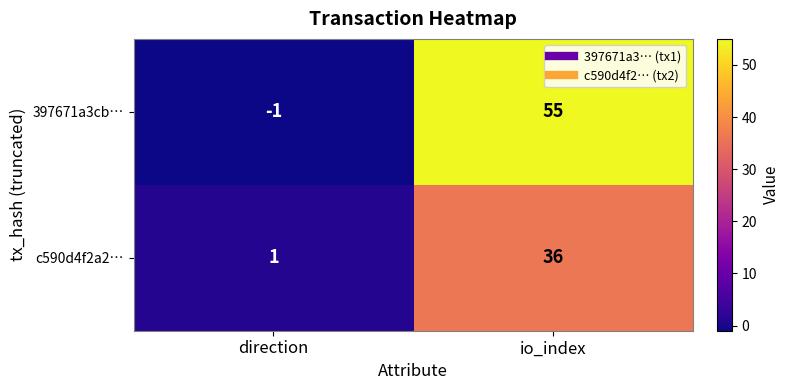

At which label is 397671a3cb… closest to 27?

direction